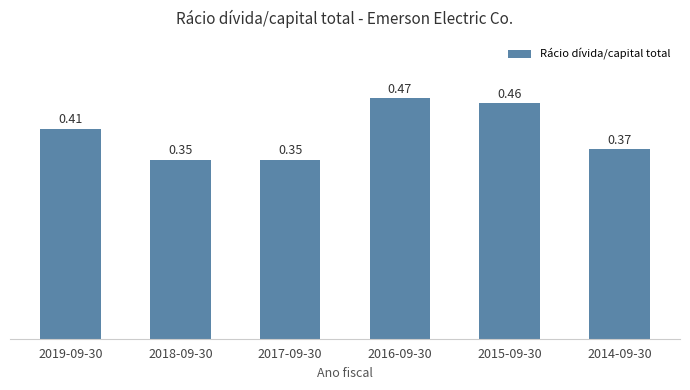

What is the label of the 5th bar from the left?

2015-09-30